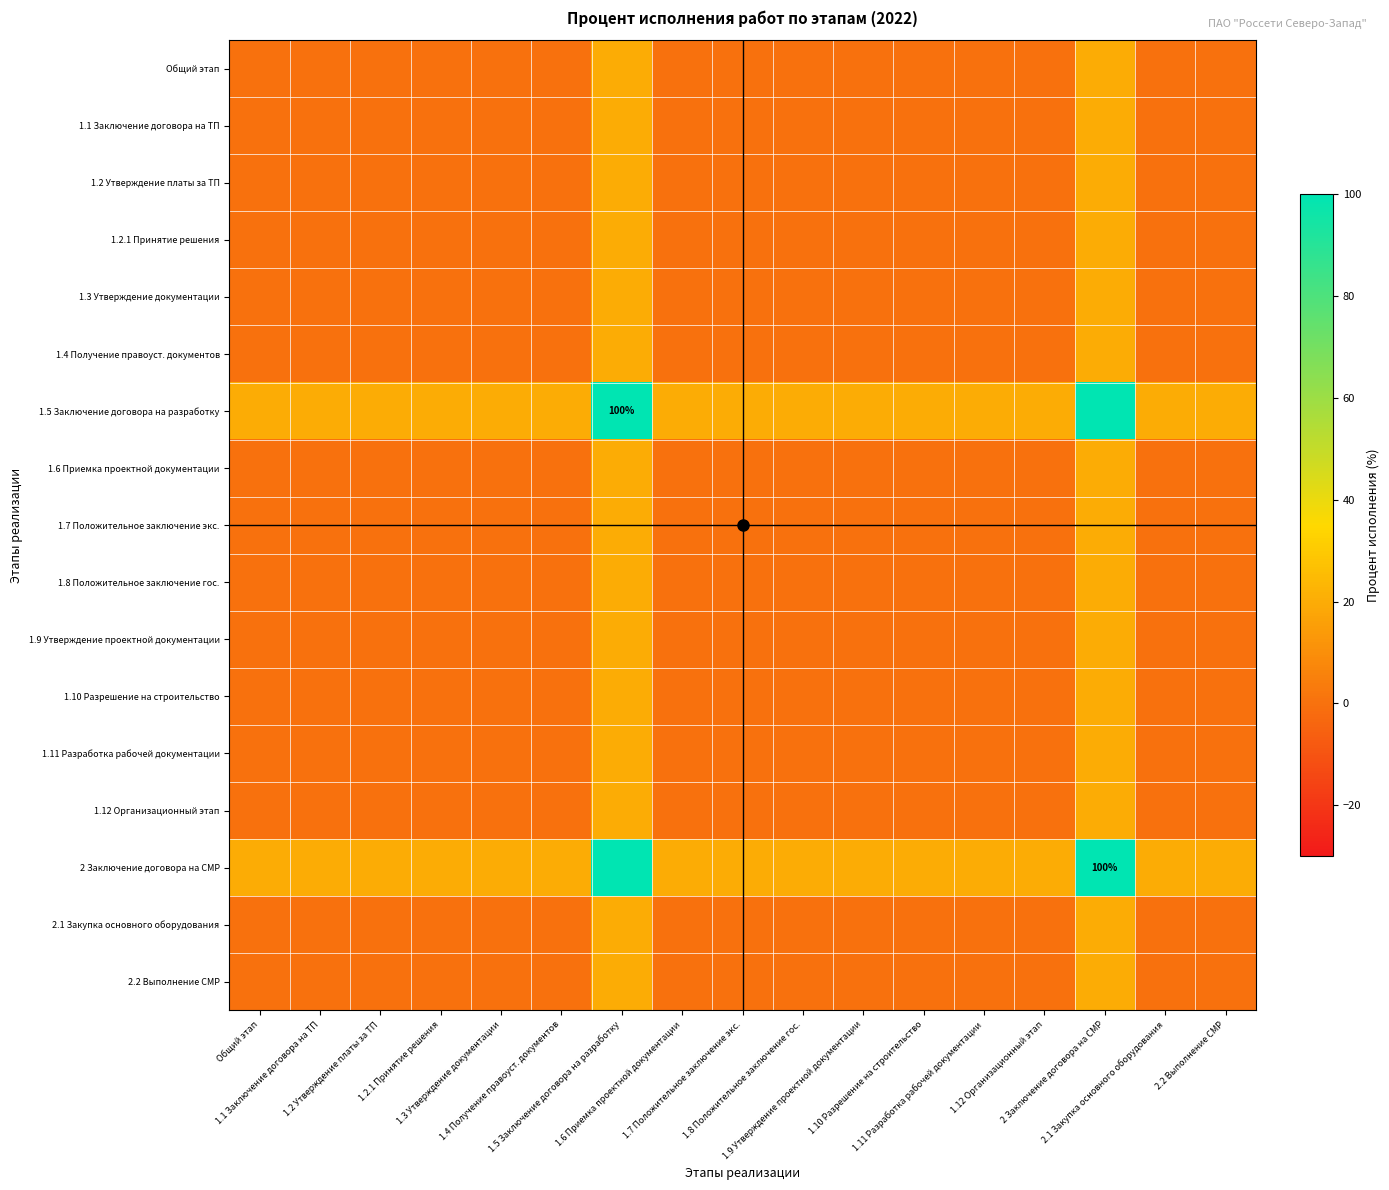

How many values in 1.6 Приемка проектной документации are above zero?

2